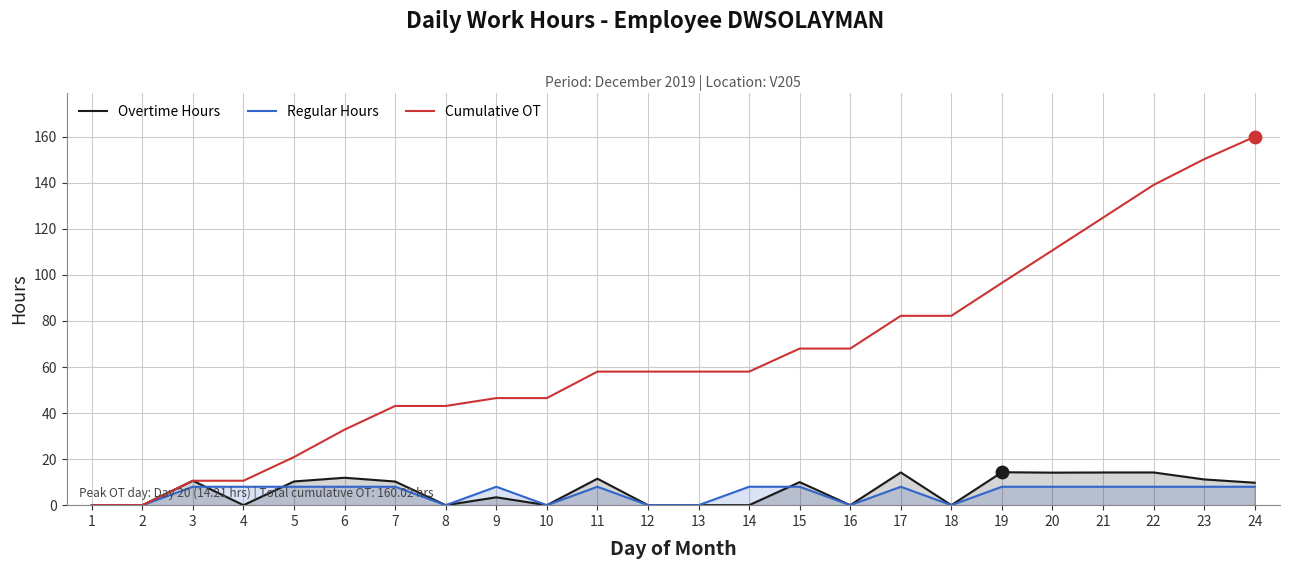

What is the total value across all series at 8?

43.1